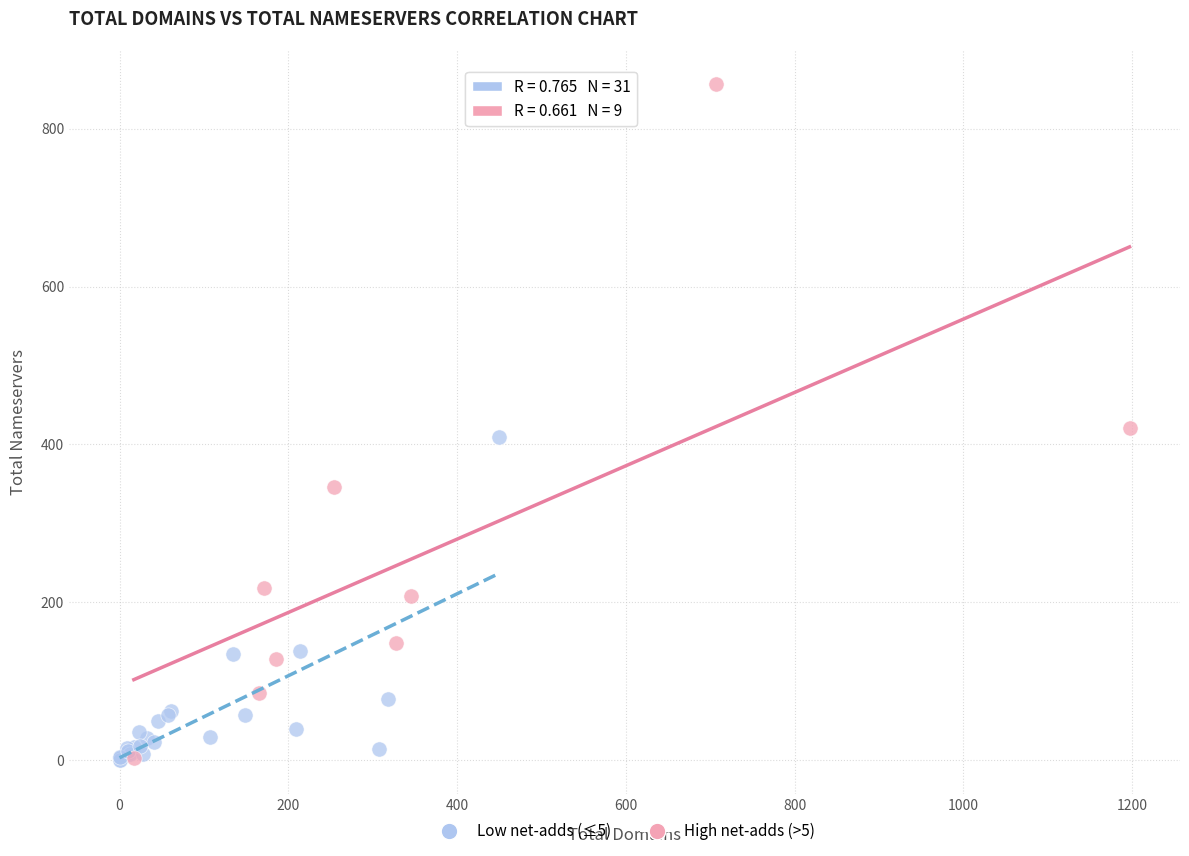

Which series has the largest Y range (max minus min)?

High net-adds (>5)